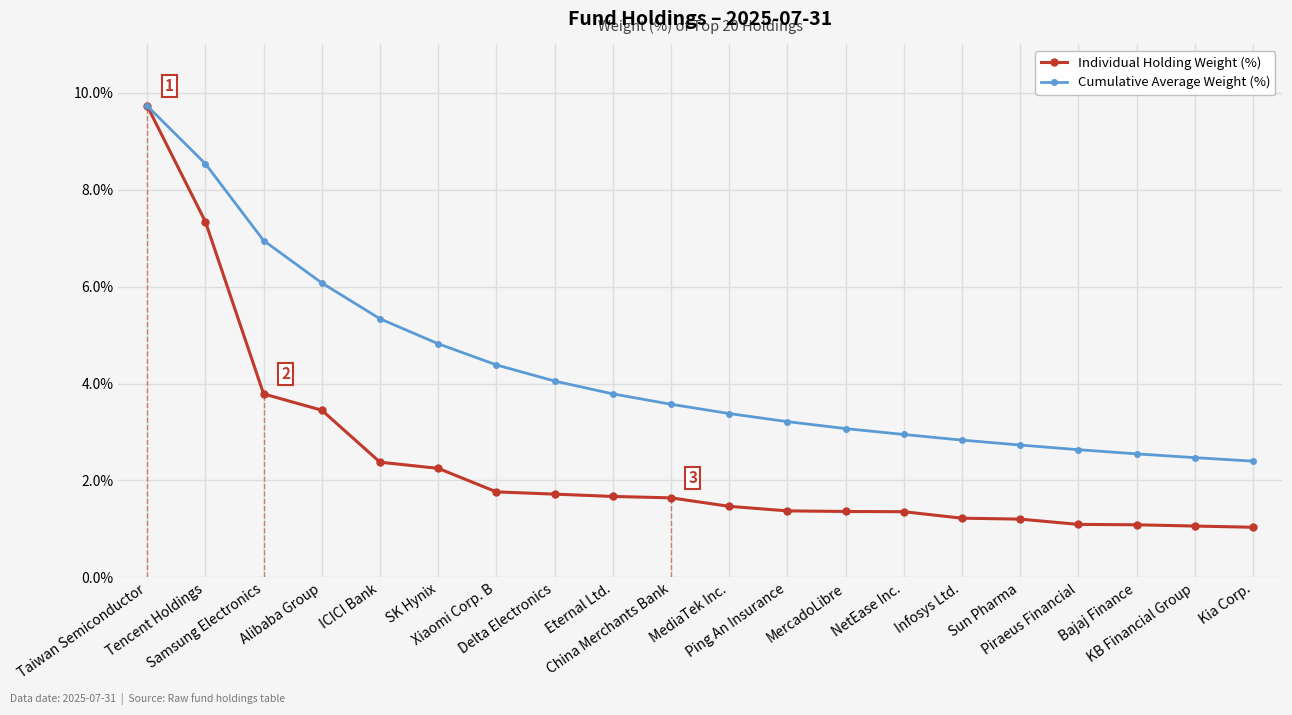

The value of Cumulative Average Weight (%) at ICICI Bank is 8.6. True or false?

False